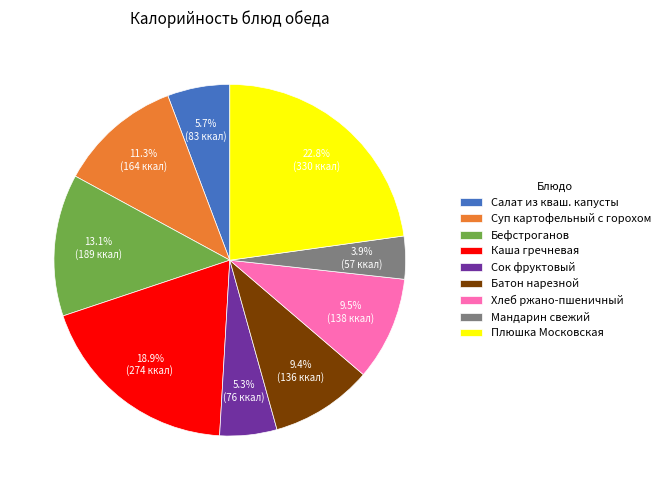

True or false: Плюшка Московская accounts for 36% of the total.

False